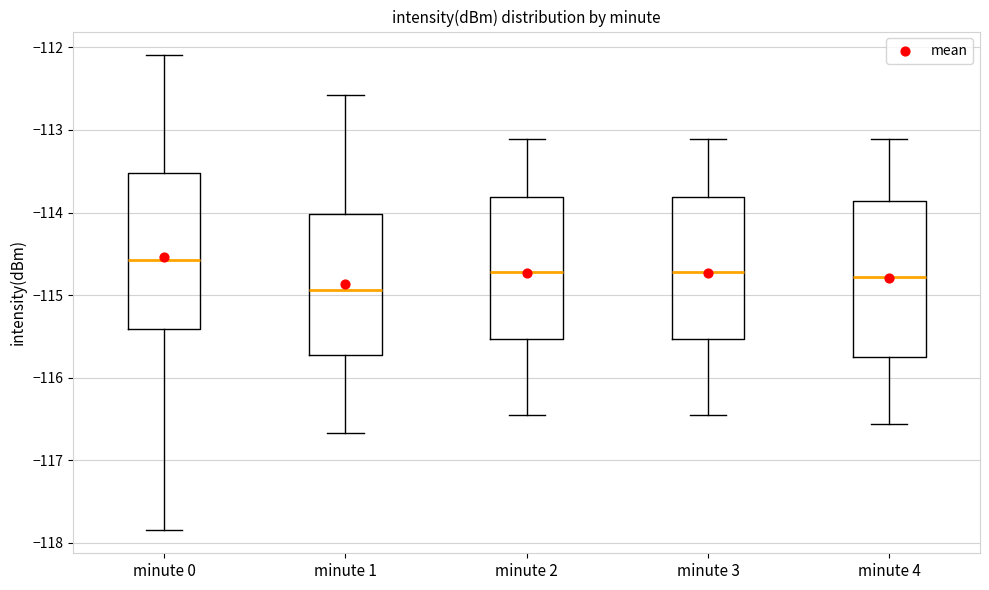

Which box's median line is the highest?

minute 0